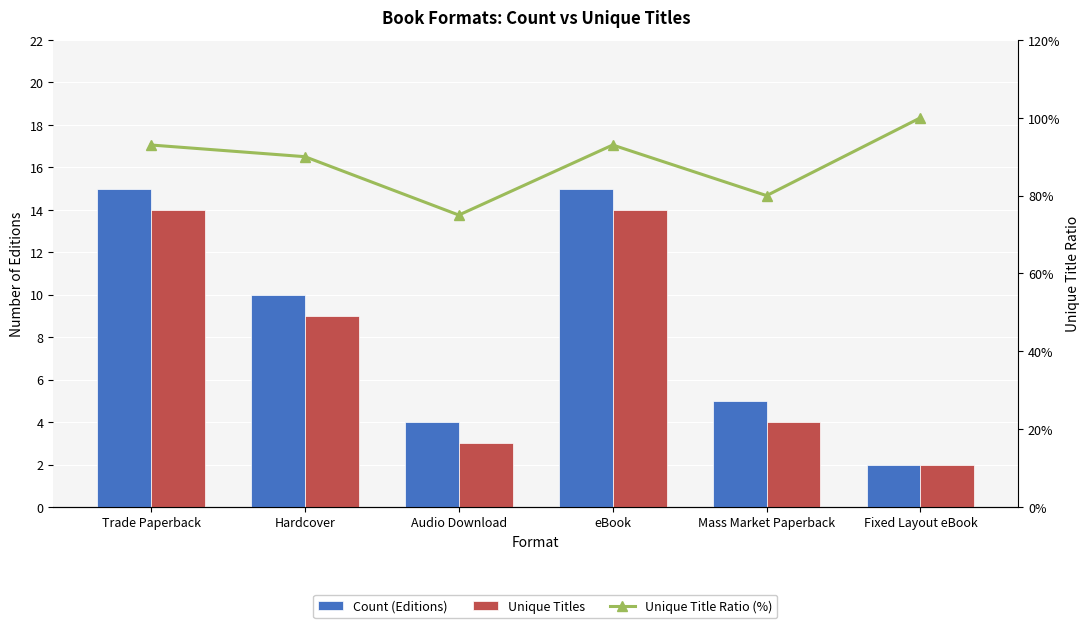

What value does the Unique Title Ratio (%) series have at eBook?

93